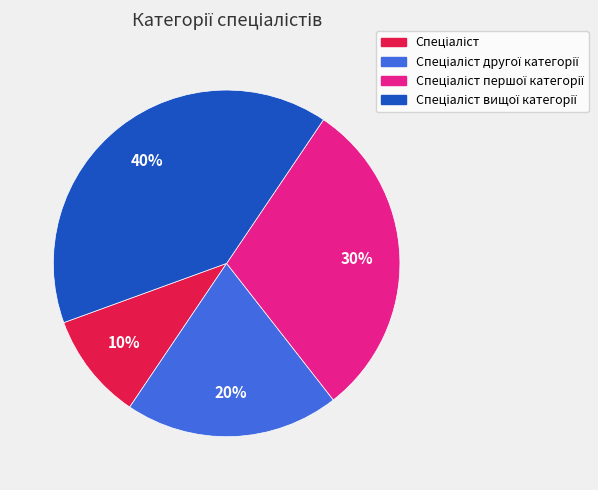

Does any single category account for the majority?

No